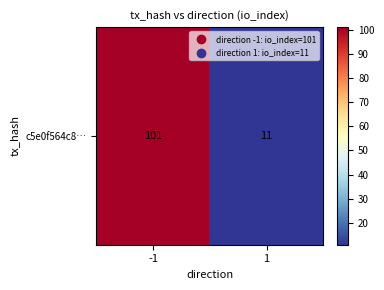

Which has a higher value, 1 or -1?

-1